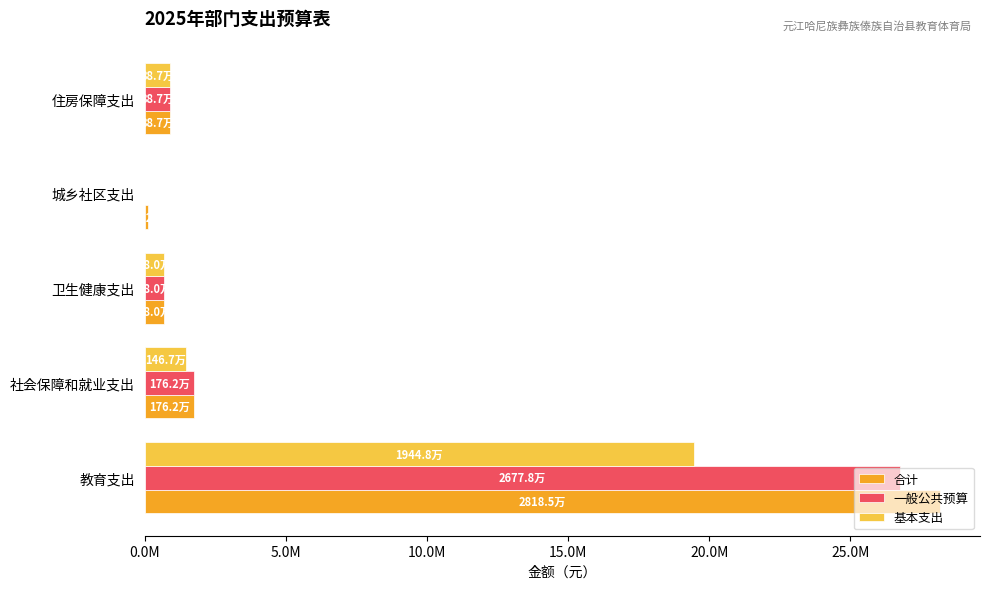

What are all the series names shown in the legend?

合计, 一般公共预算, 基本支出